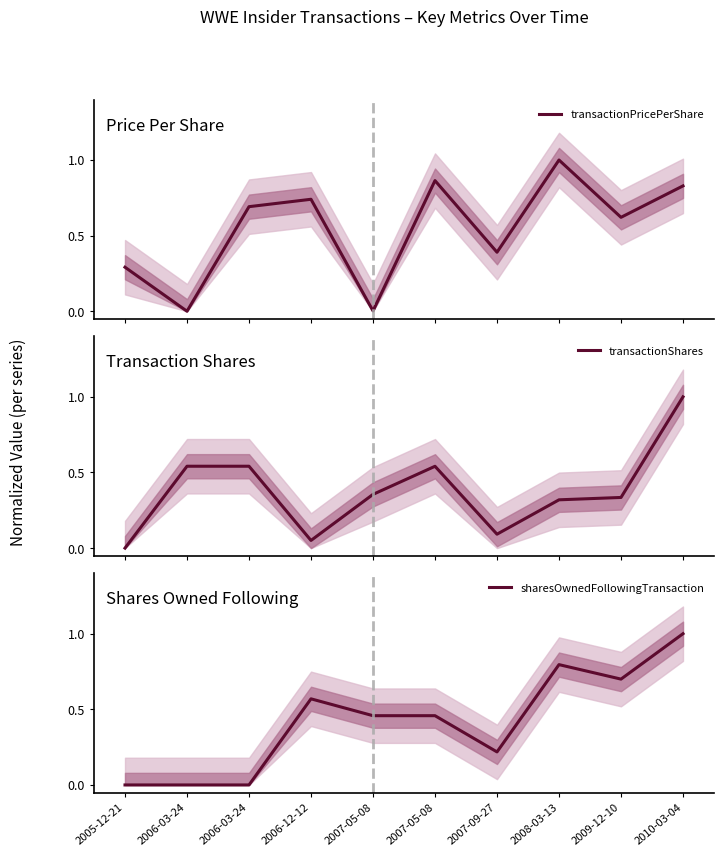

Rank the series by their maximum value, from lowest to highest.

transactionPricePerShare, transactionShares, sharesOwnedFollowingTransaction